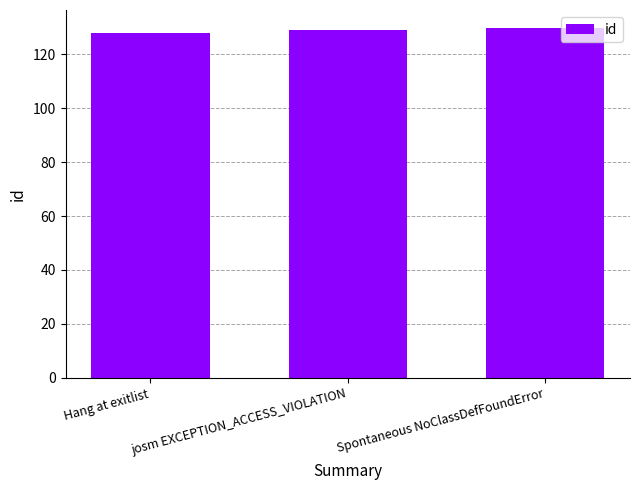

Reading right to left, what are all the values shown in this chart?

Spontaneous NoClassDefFoundError=130	josm EXCEPTION_ACCESS_VIOLATION=129	Hang at exitlist=128